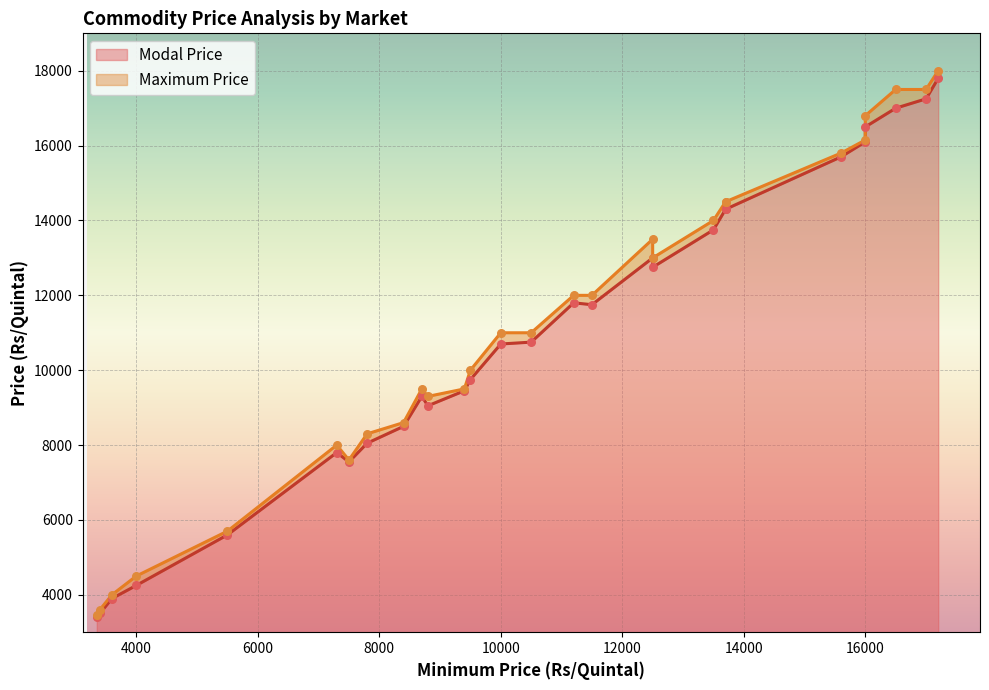

Which series reaches the maximum Y coordinate?

Maximum Price